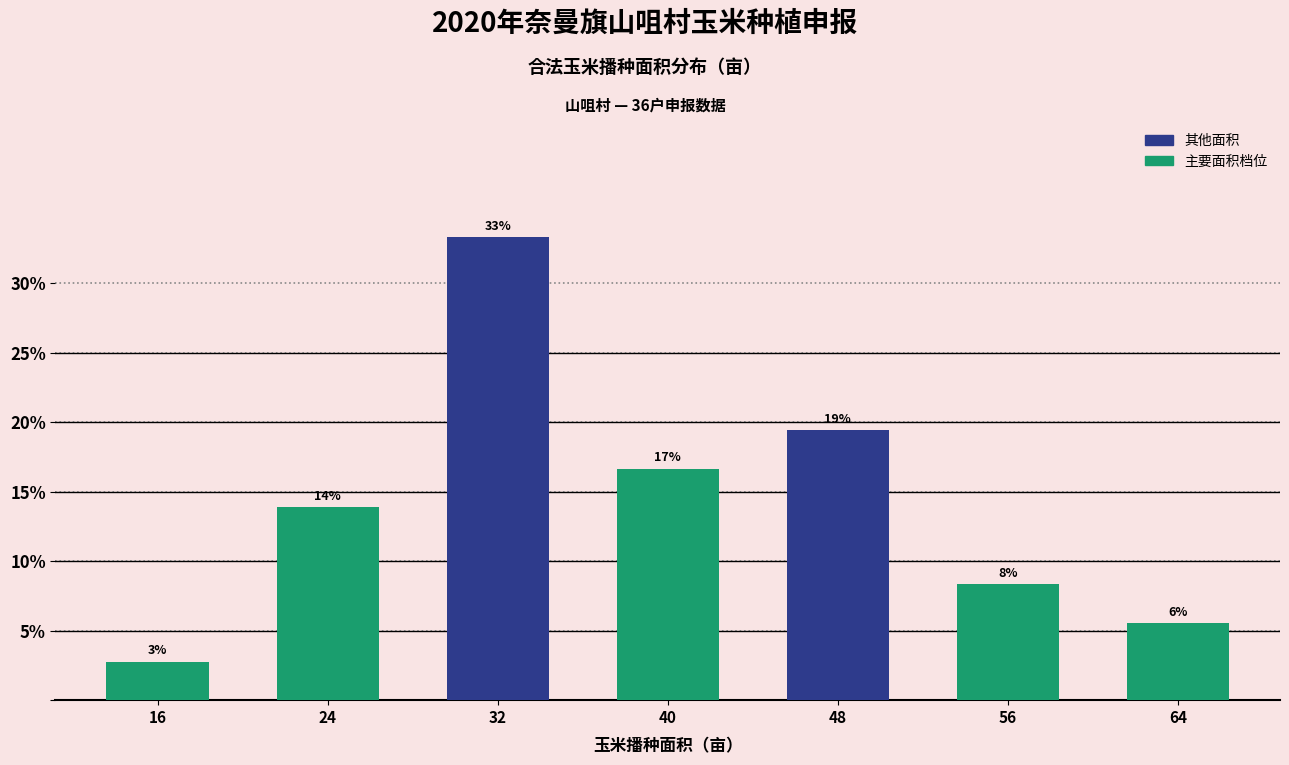

Approximately how many times larger is the value at 64 compared to 32?

0.2